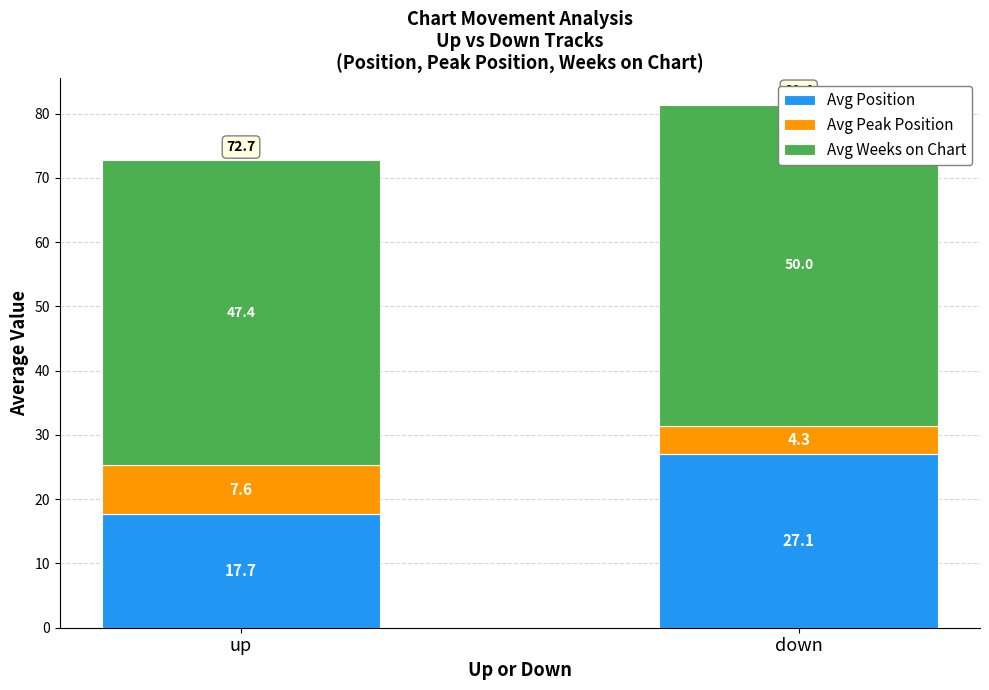

What is the value of the Avg Position bar at the 1st from the left?

17.7